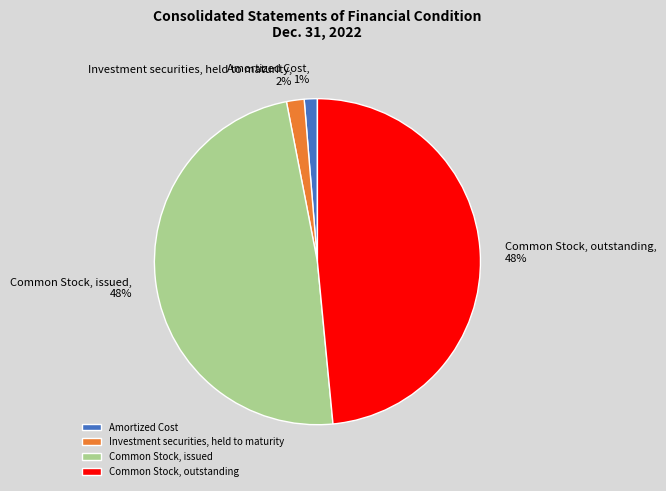

How many segments does this pie chart have?

4